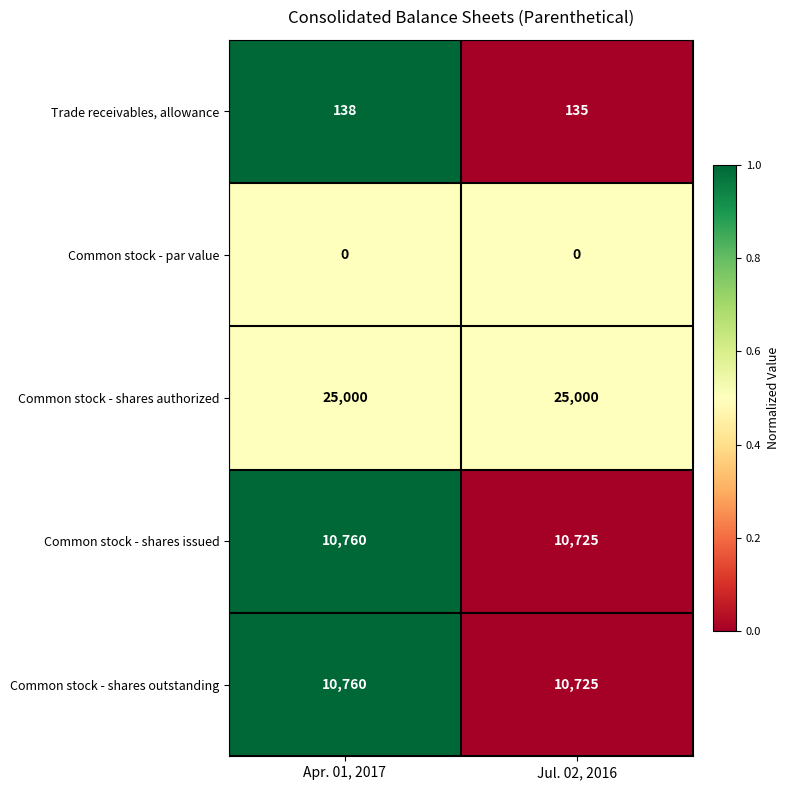

Reading left to right, extract all data points from this chart.

Trade receivables, allowance: Apr. 01, 2017=138	Jul. 02, 2016=135
Common stock - par value: Apr. 01, 2017=0	Jul. 02, 2016=0
Common stock - shares authorized: Apr. 01, 2017=25000	Jul. 02, 2016=25000
Common stock - shares issued: Apr. 01, 2017=10760	Jul. 02, 2016=10725
Common stock - shares outstanding: Apr. 01, 2017=10760	Jul. 02, 2016=10725